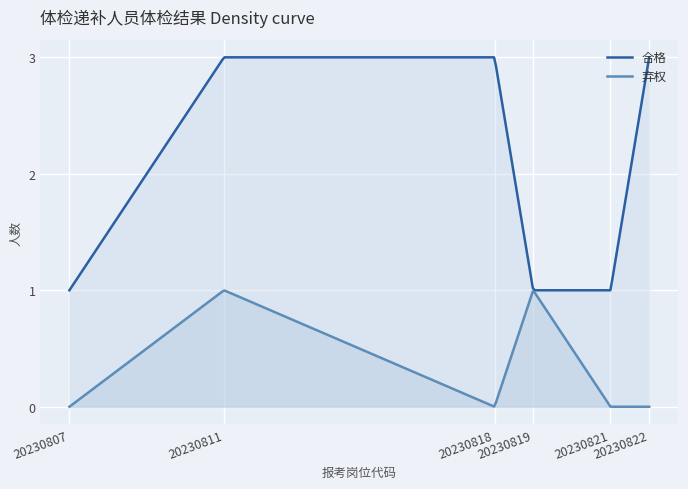

Rank the series by their average value, from lowest to highest.

弃权, 合格